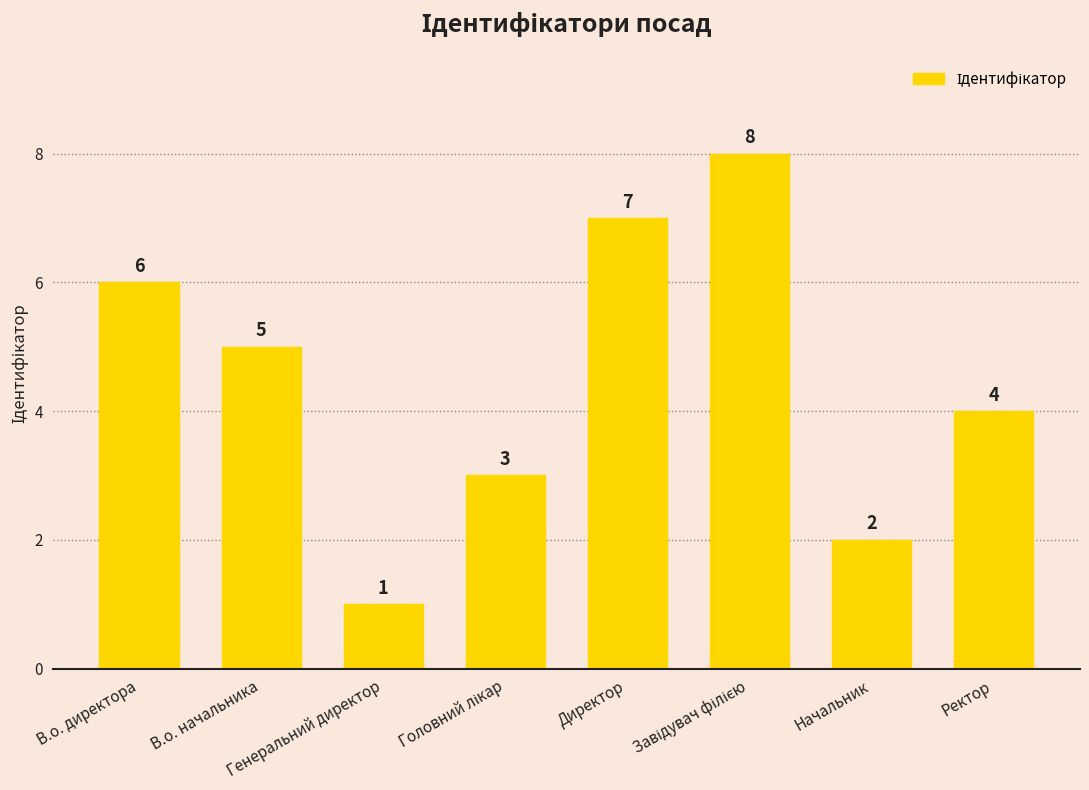

What is the maximum value shown in the chart?

8